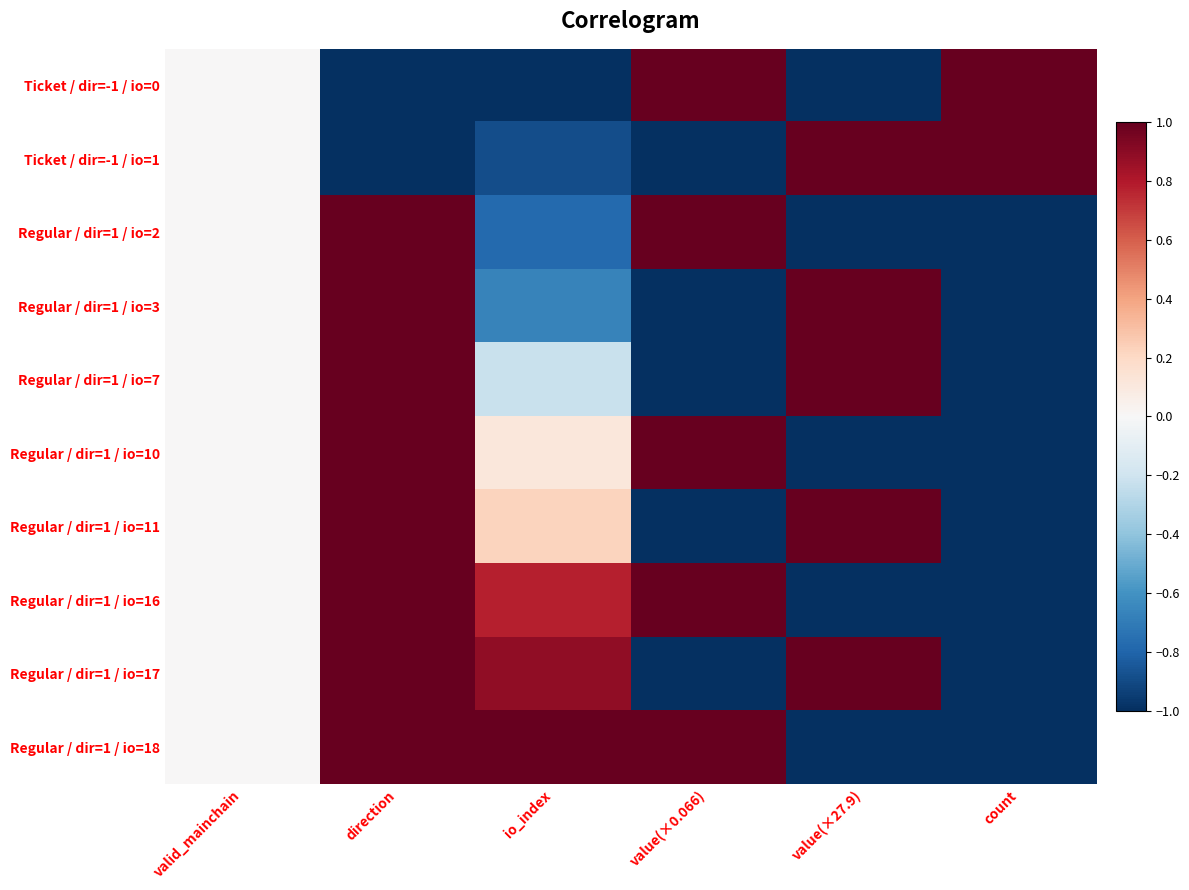

How many distinct data groups are displayed?

10